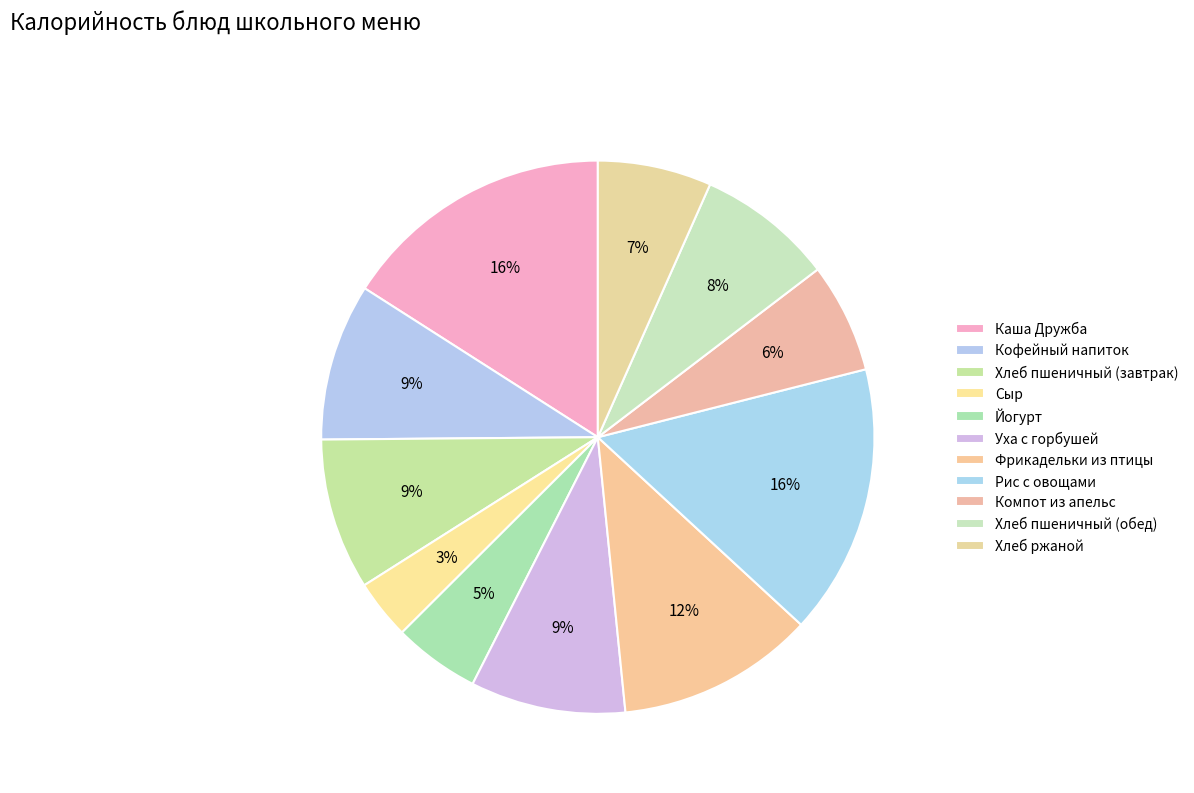

Count the number of slices in the pie.

11